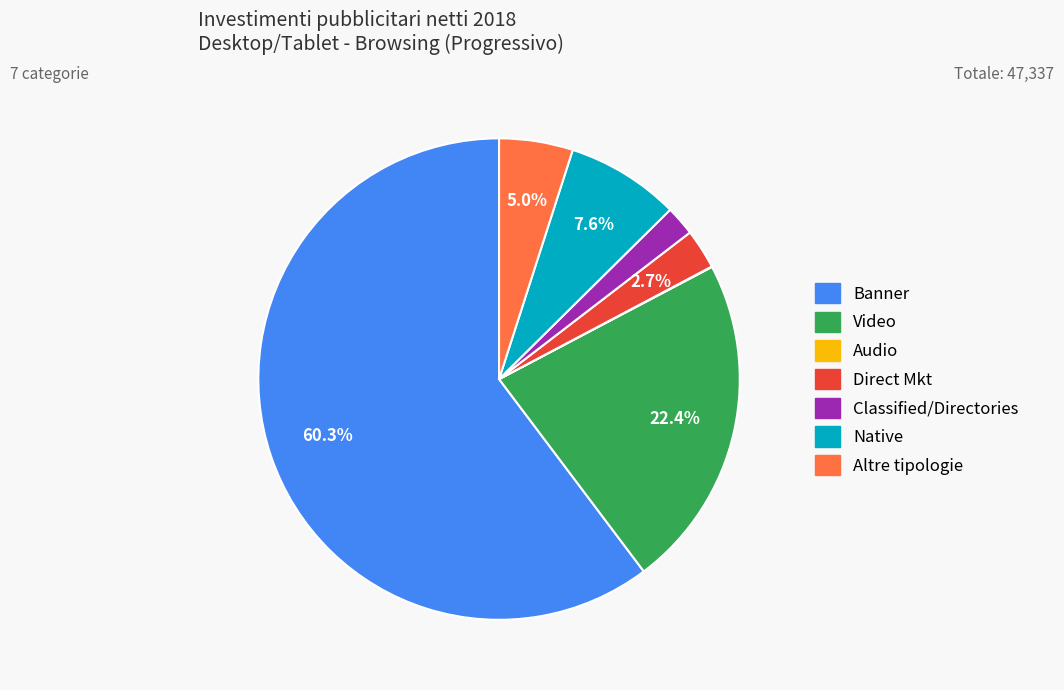

The Native slice represents 14% of the pie. True or false?

False